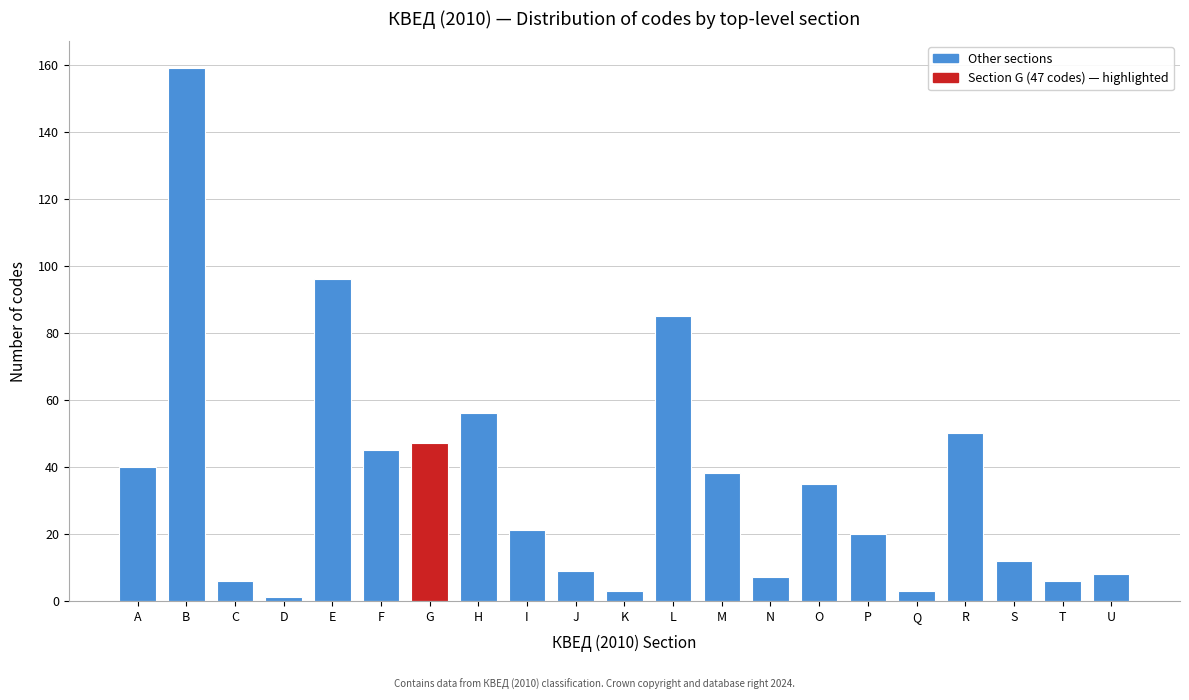

Reading left to right, transcribe all the data shown in this chart.

40	159	6	1	96	45	47	56	21	9	3	85	38	7	35	20	3	50	12	6	8